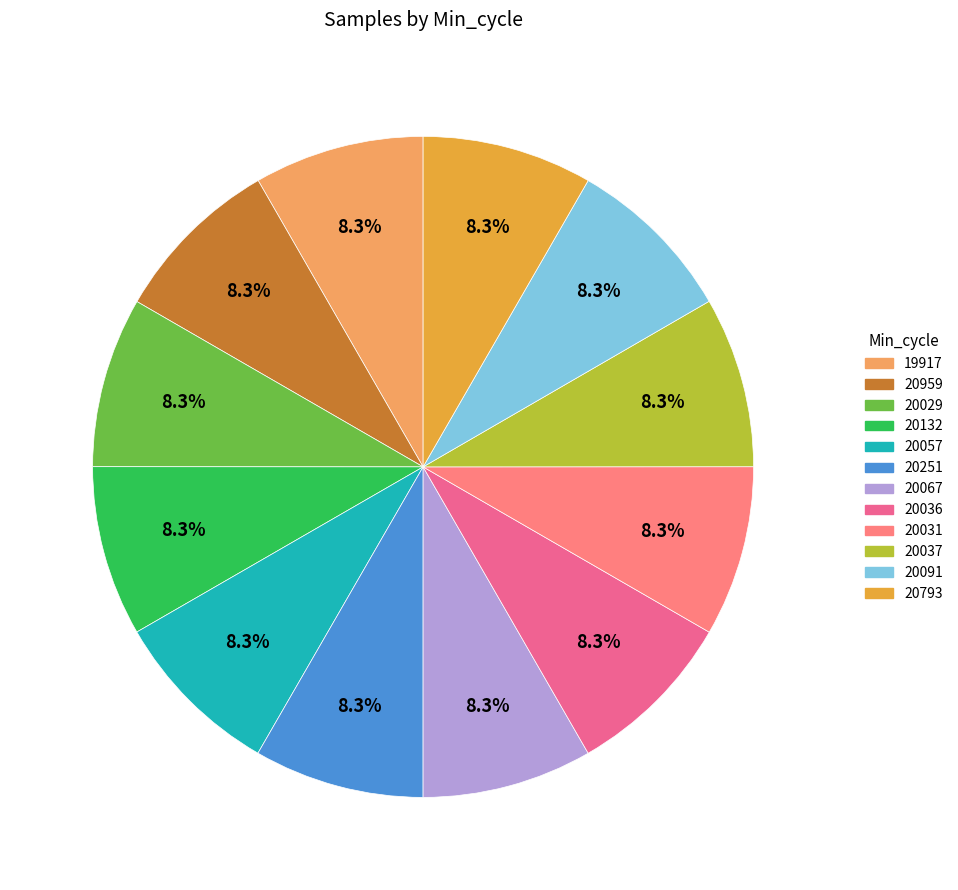

Is it true that 19917 is 8% of the pie?

True